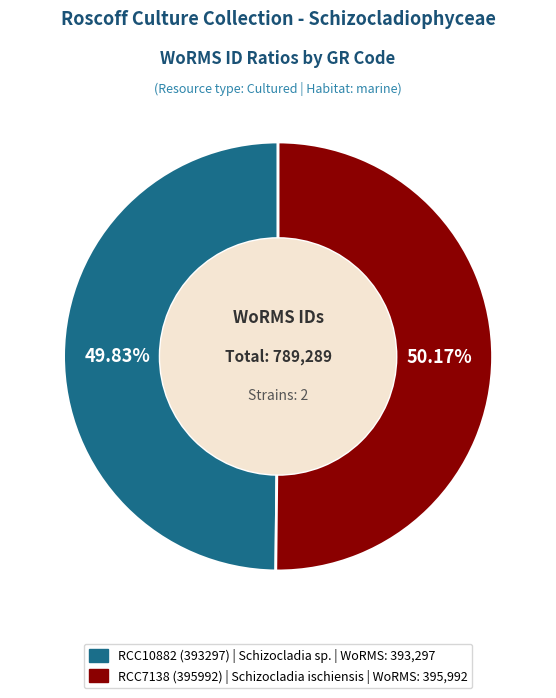

Is it true that RCC10882 (393297) is 50% of the pie?

True